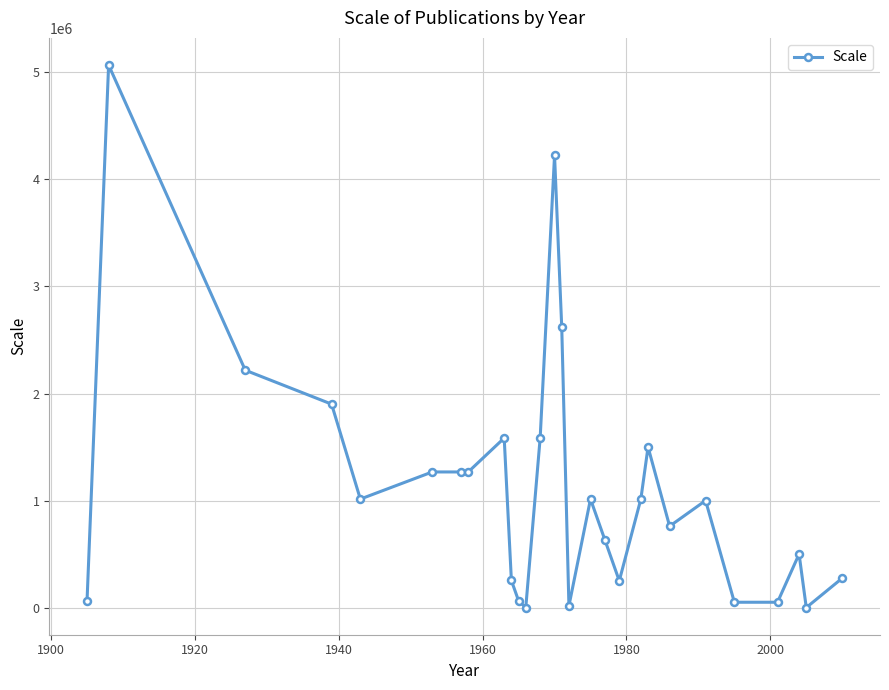

What is the average value?

1123363